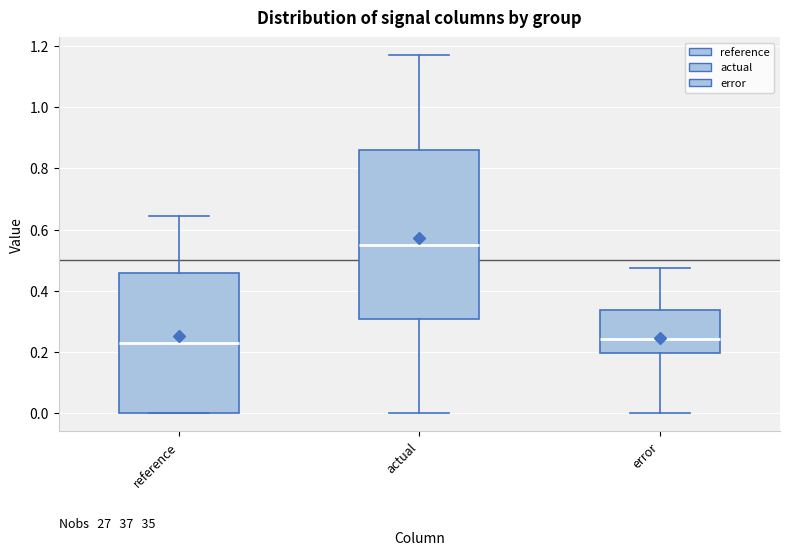

Where is the lower edge of the box for error on the y-axis? The values are not printed on the chart, so give them approximately, as read against the axis.

0.20